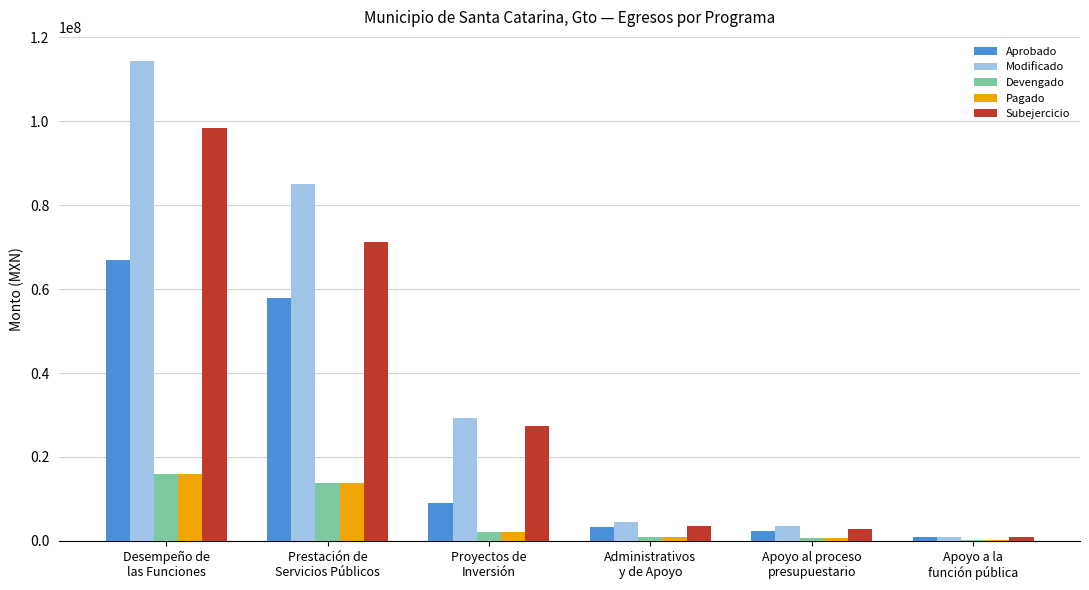

What is the average value of the Subejercicio series?

33990402.0